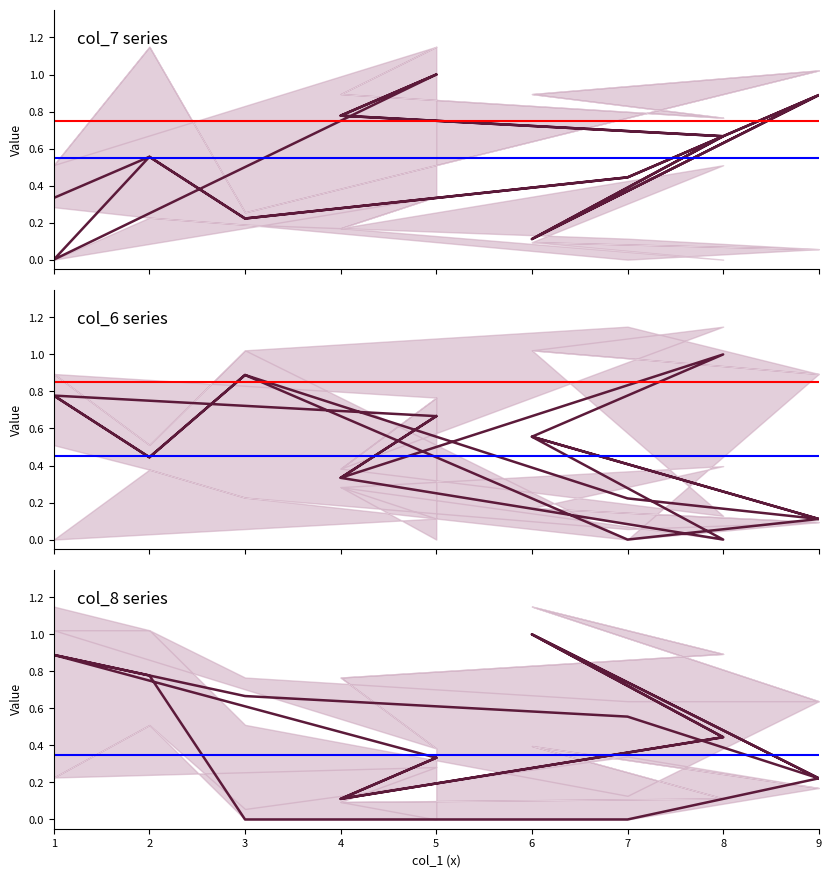

At which category is the sum across all series the highest?

8